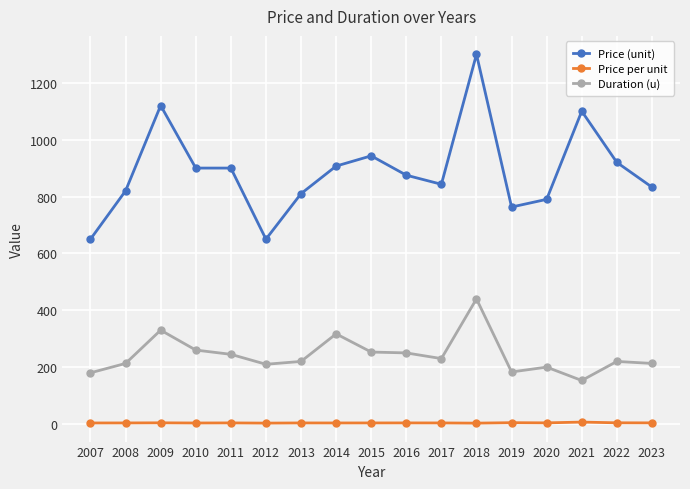

True or false: Price (unit) has more than 1 interior local peaks.

True